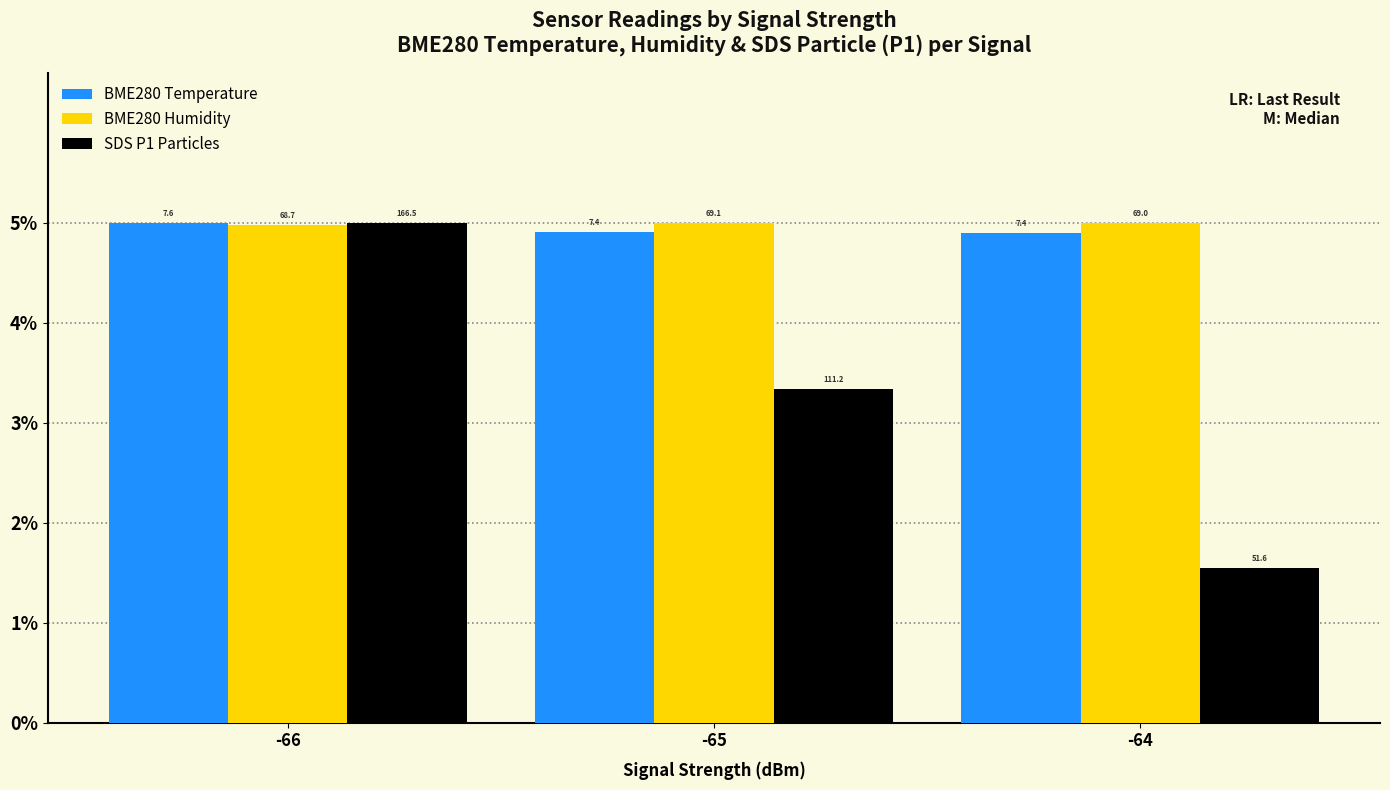

True or false: SDS P1 Particles has a value of 1.9 at -65.

False